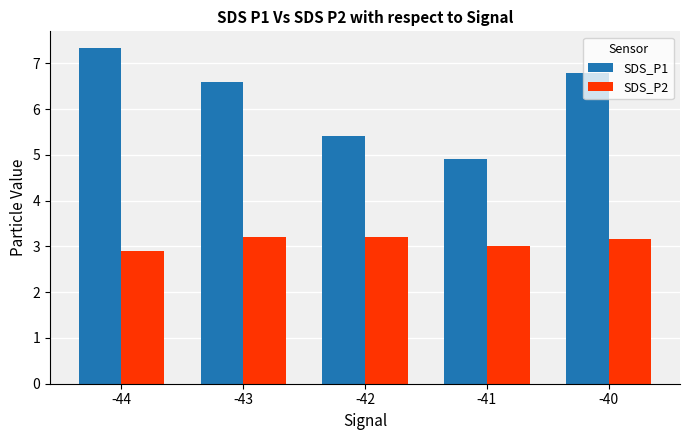

What is the greatest value displayed?

7.3